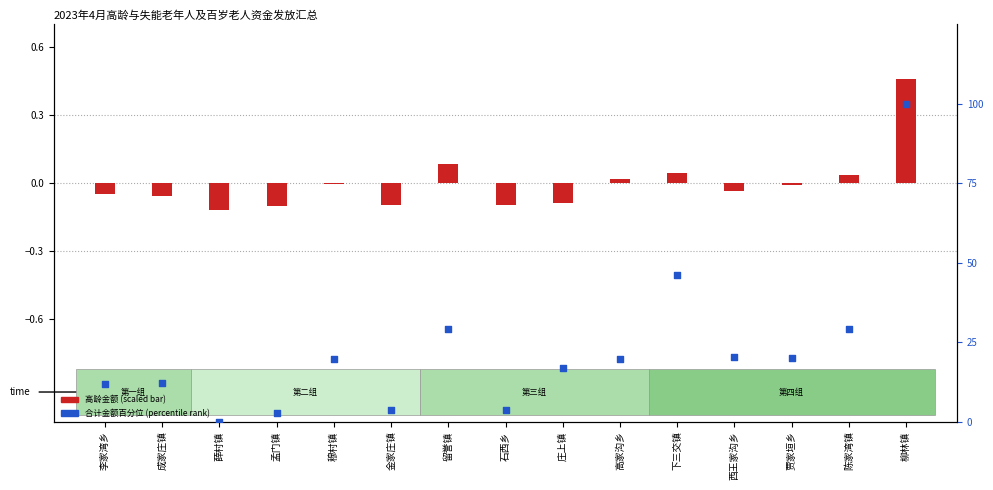

Is the value of 合计金额百分位 at 西王家沟乡 greater than the value of 高龄金额(scaled) at 石西乡?

Yes